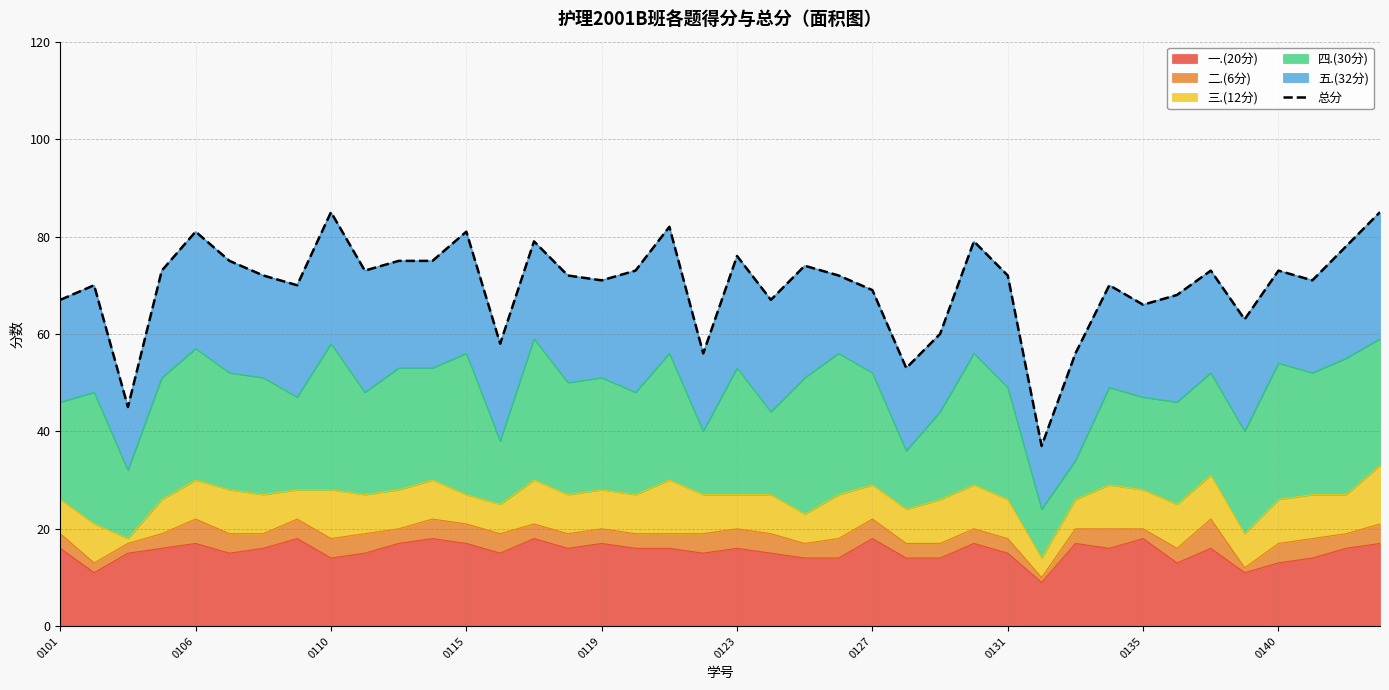

The value of 一.(20分) at 0119 is 8. True or false?

False